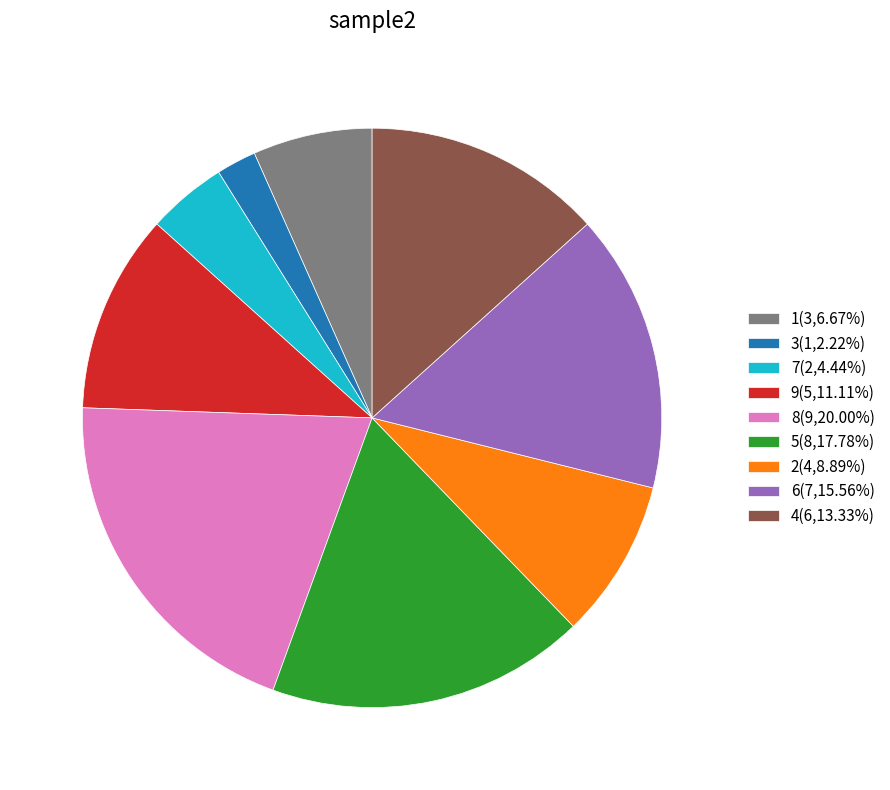

Approximately how many times larger is the value at 1 compared to 8?

0.3